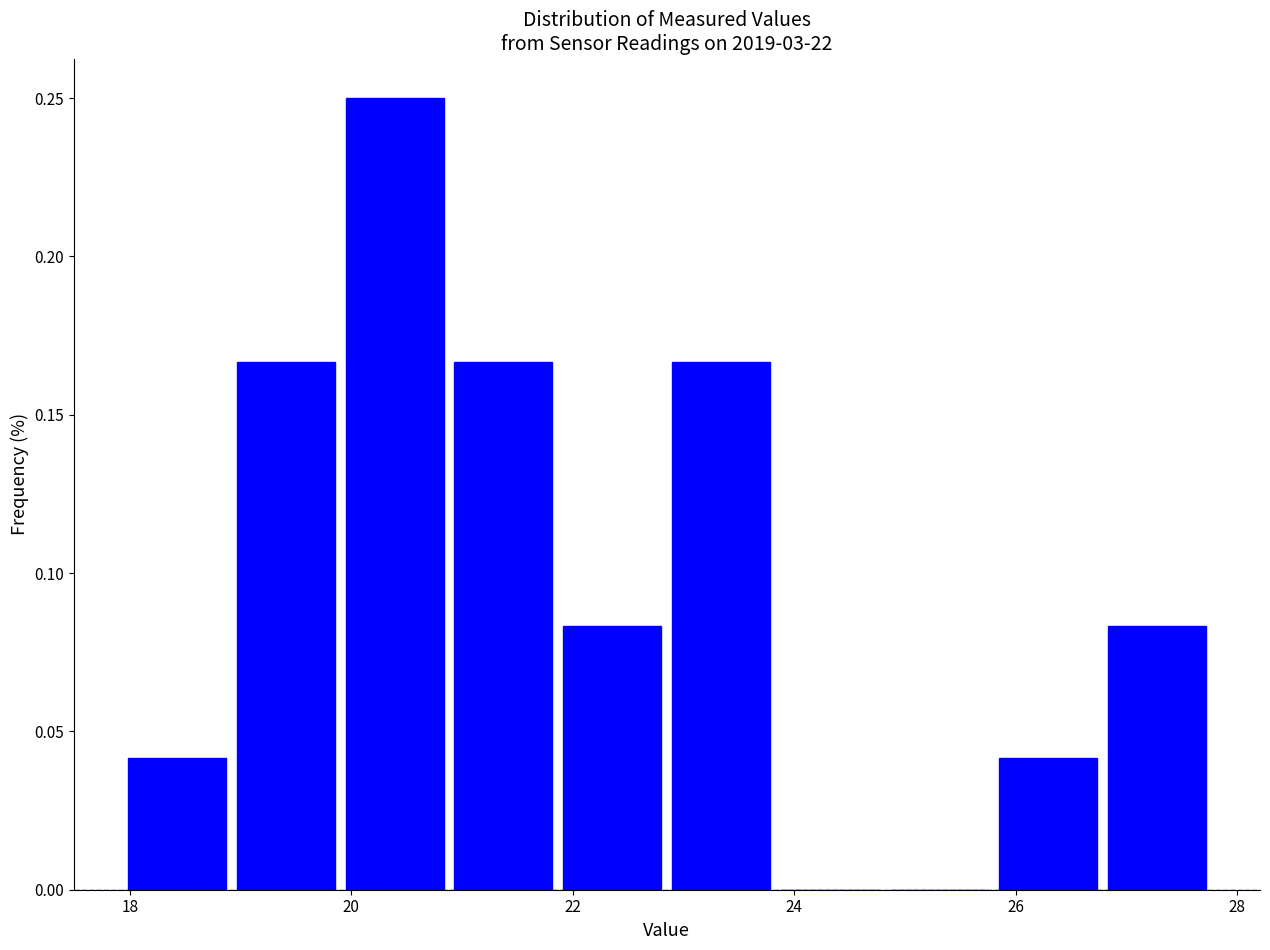

Reading left to right, transcribe this chart: for each bar, give the range it covers on the x-axis and its height. Neither the bar edges nor the heights are printed on the chart, so give them approximately, as read against the axes.

18.0 to 19.0: 0.040
19.0 to 19.8: 0.165
19.8 to 20.8: 0.250
20.8 to 21.8: 0.165
21.8 to 22.8: 0.085
22.8 to 23.8: 0.165
23.8 to 24.8: 0
24.8 to 25.8: 0
25.8 to 26.8: 0.040
26.8 to 27.8: 0.085